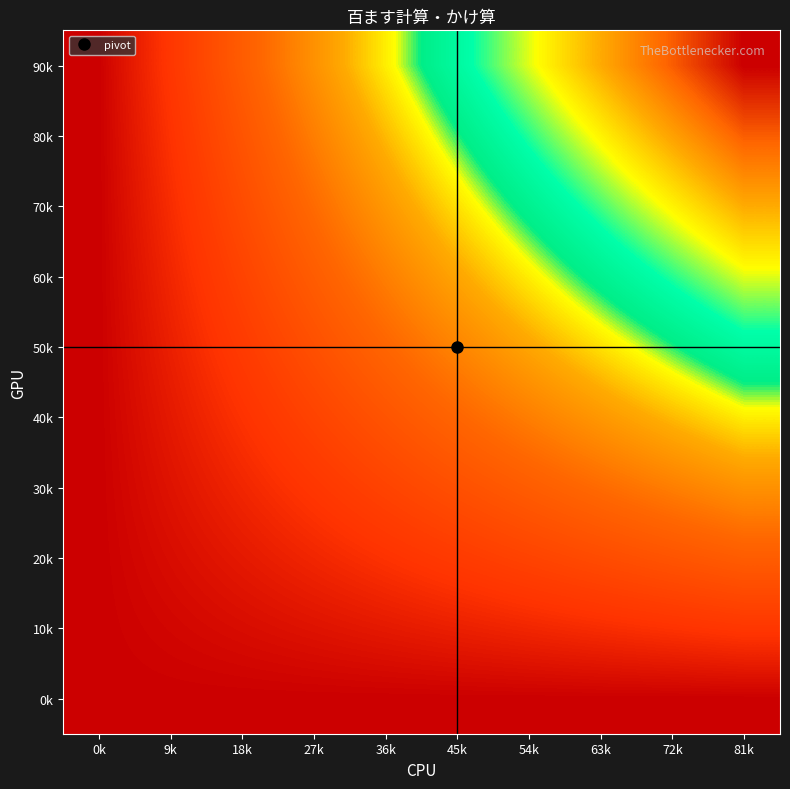

Which has a higher value, 36k or 0k?

36k